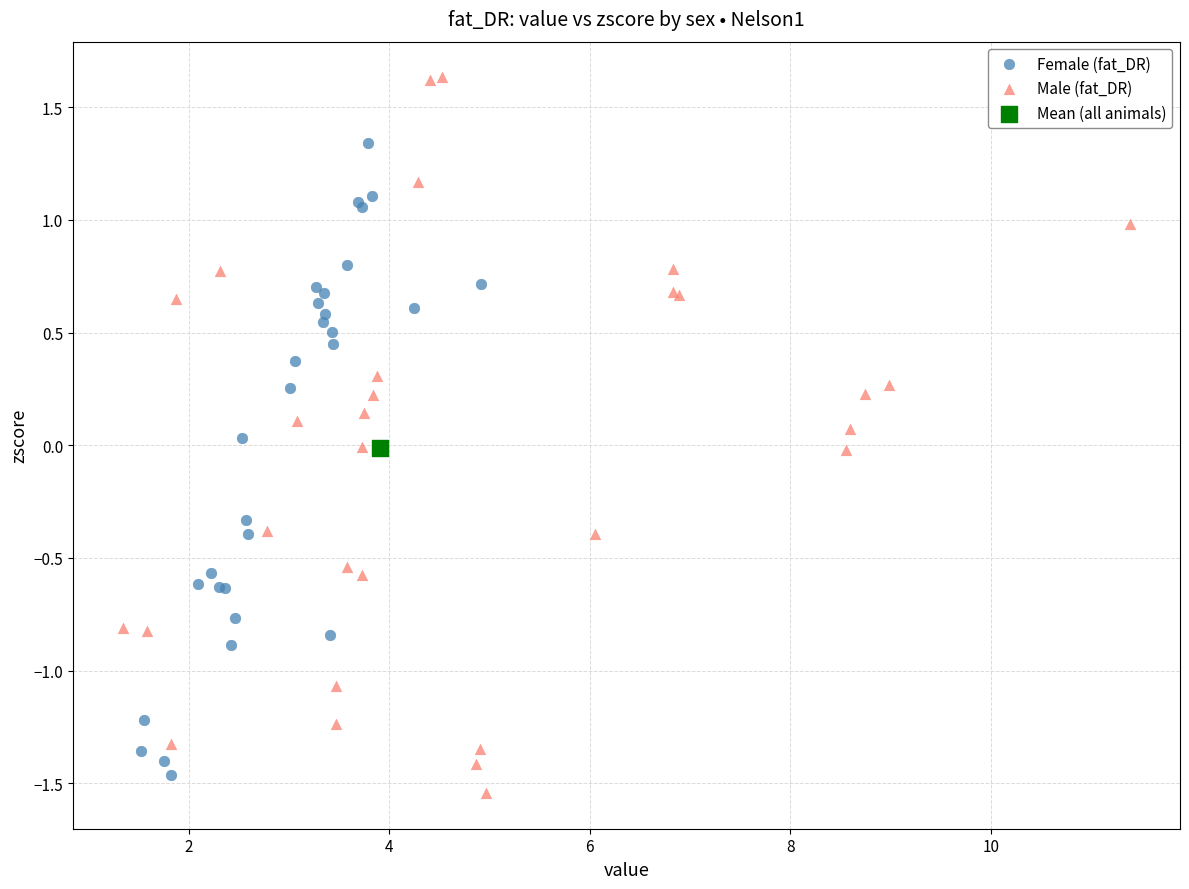

Which series reaches the maximum Y coordinate?

Male (fat_DR)